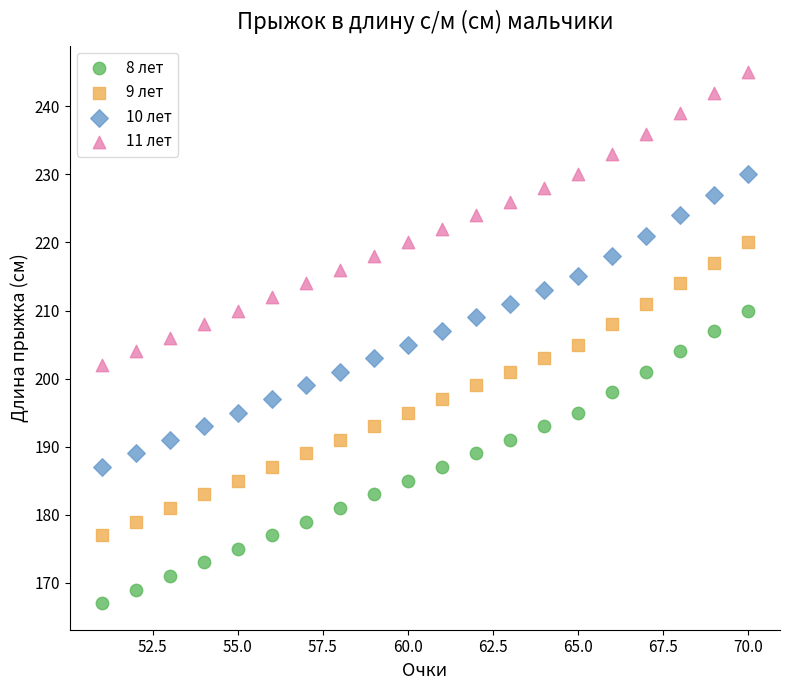

Across all data points, what is the range of Y values (max minus min)?

78